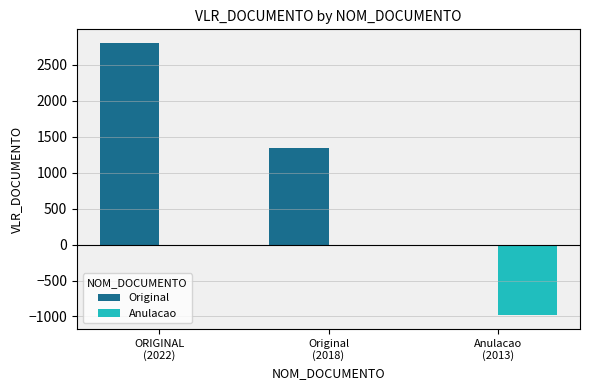

Which label corresponds to the largest value in the chart?

ORIGINAL
(2022)